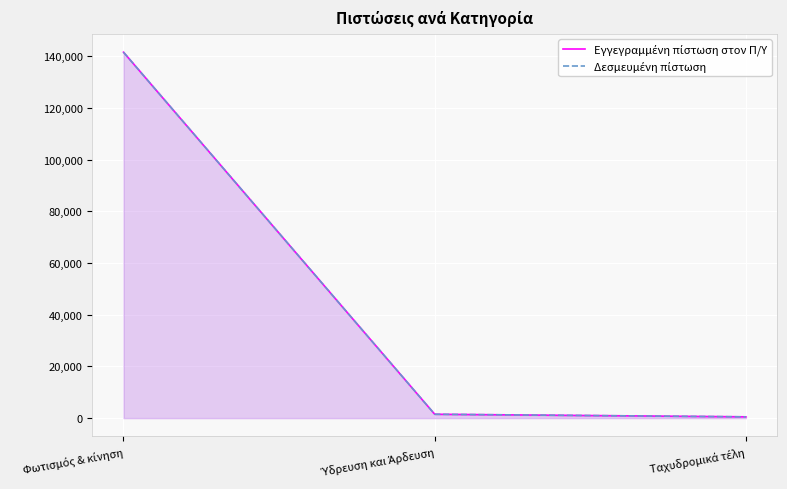

What are all the series names shown in the legend?

Εγγεγραμμένη πίστωση στον Π/Υ, Δεσμευμένη πίστωση